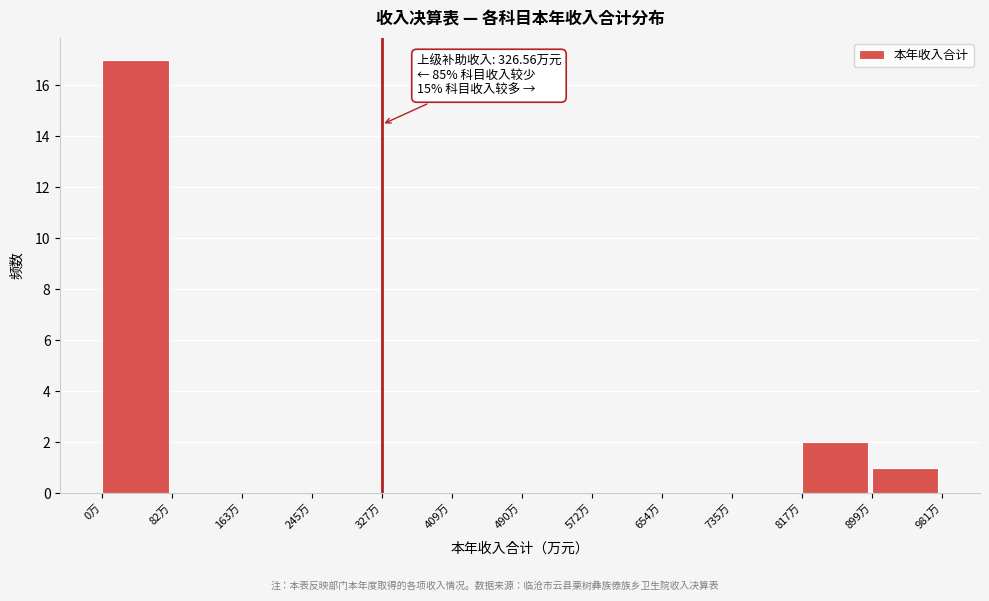

Over which range of the x-axis is the bar tallest?

0 to 80